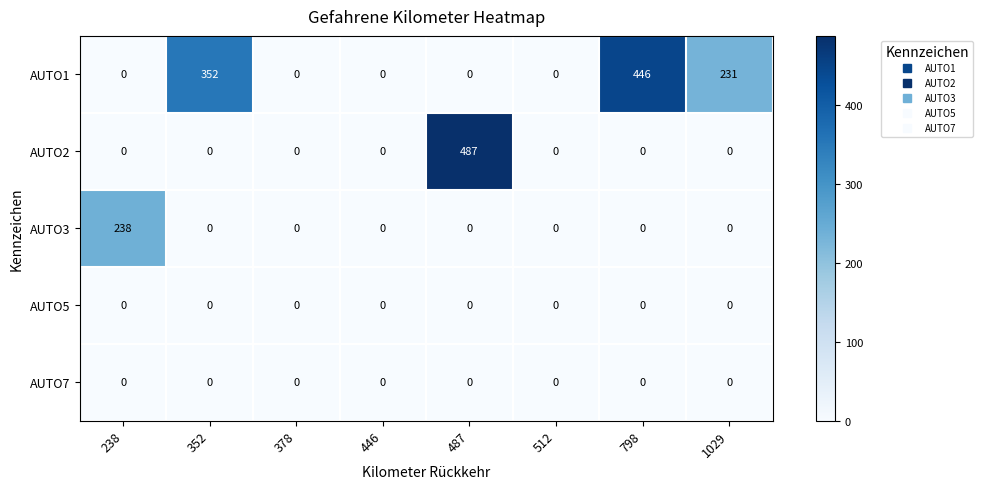

Which series has the largest total across all categories?

AUTO1